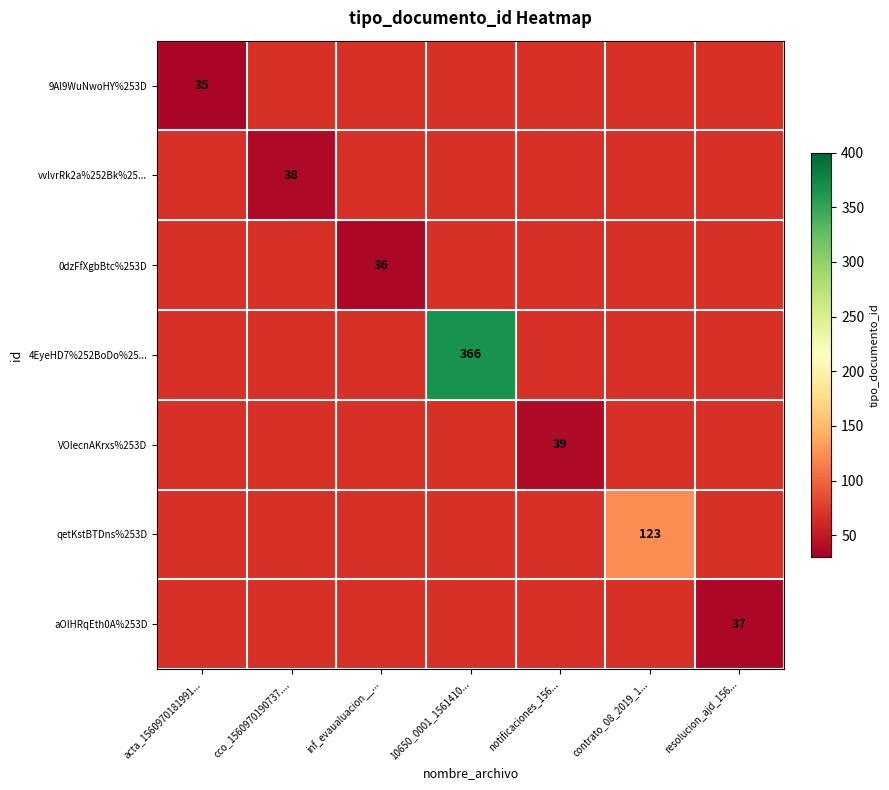

Between inf_evaualuacion__... and resolucion_ajd_156..., which is larger?

resolucion_ajd_156...